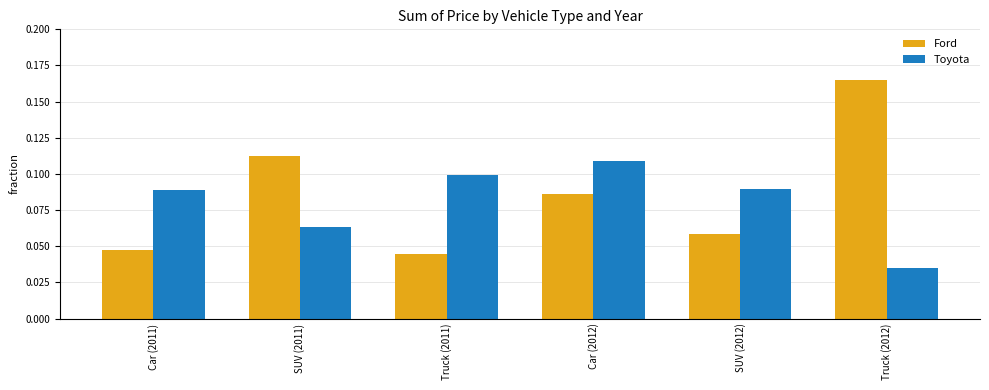

Which series has the widest spread of values?

Ford